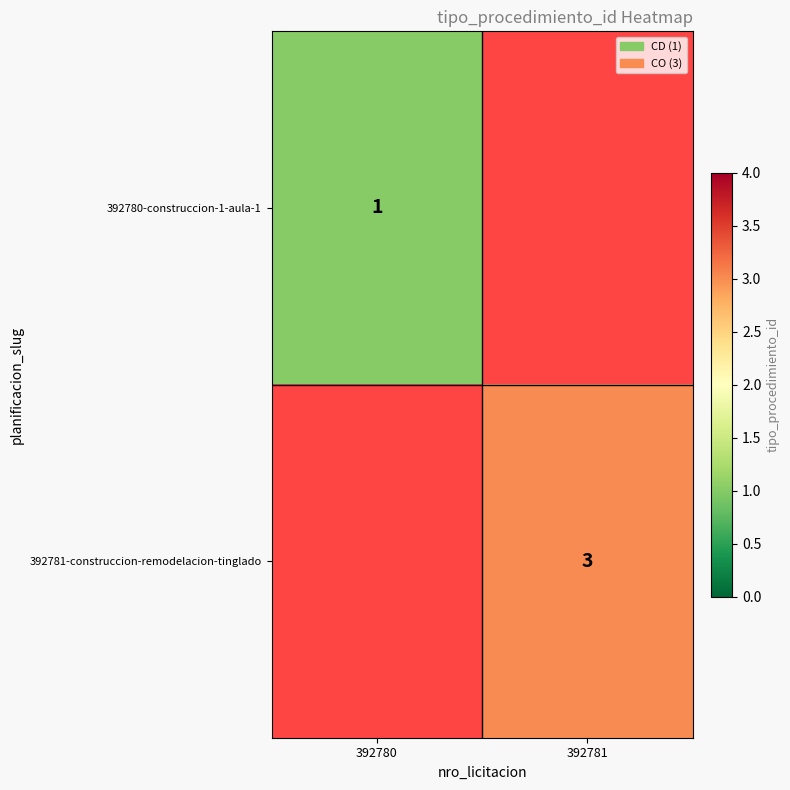

The 392781-construccion-remodelacion-tinglado series shows 3 at 392781. True or false?

True